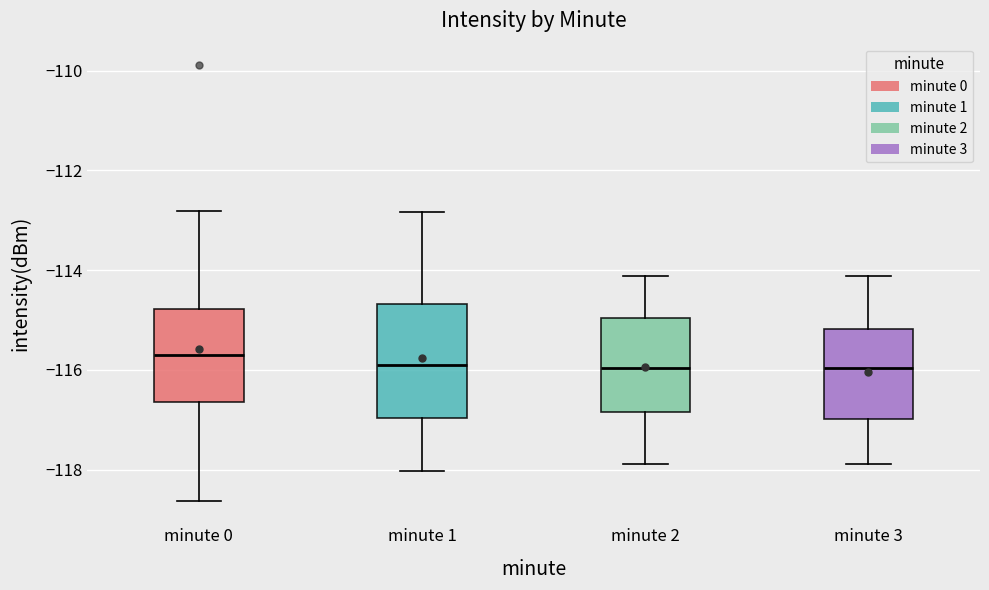

Which box has the highest median line?

minute 0